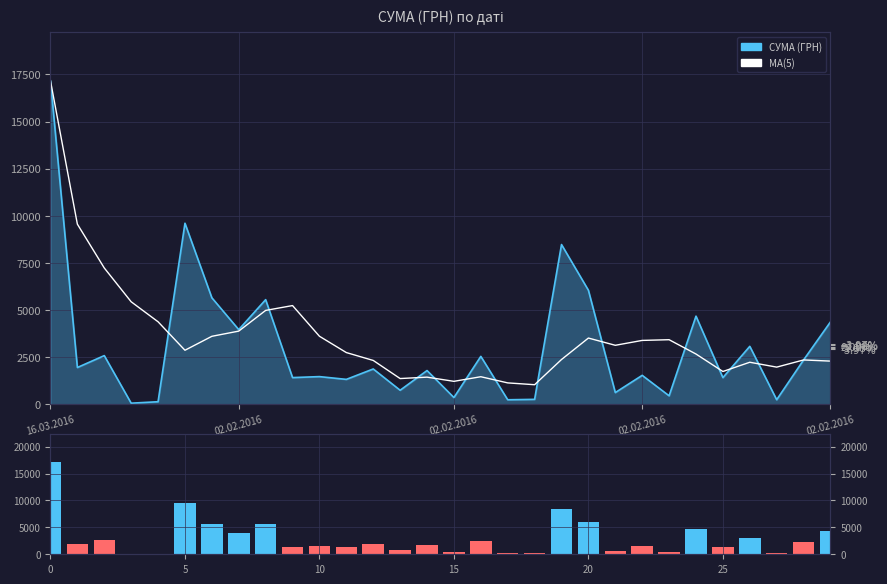

Is it true that MA(5) equals 924.4 at 19?

False